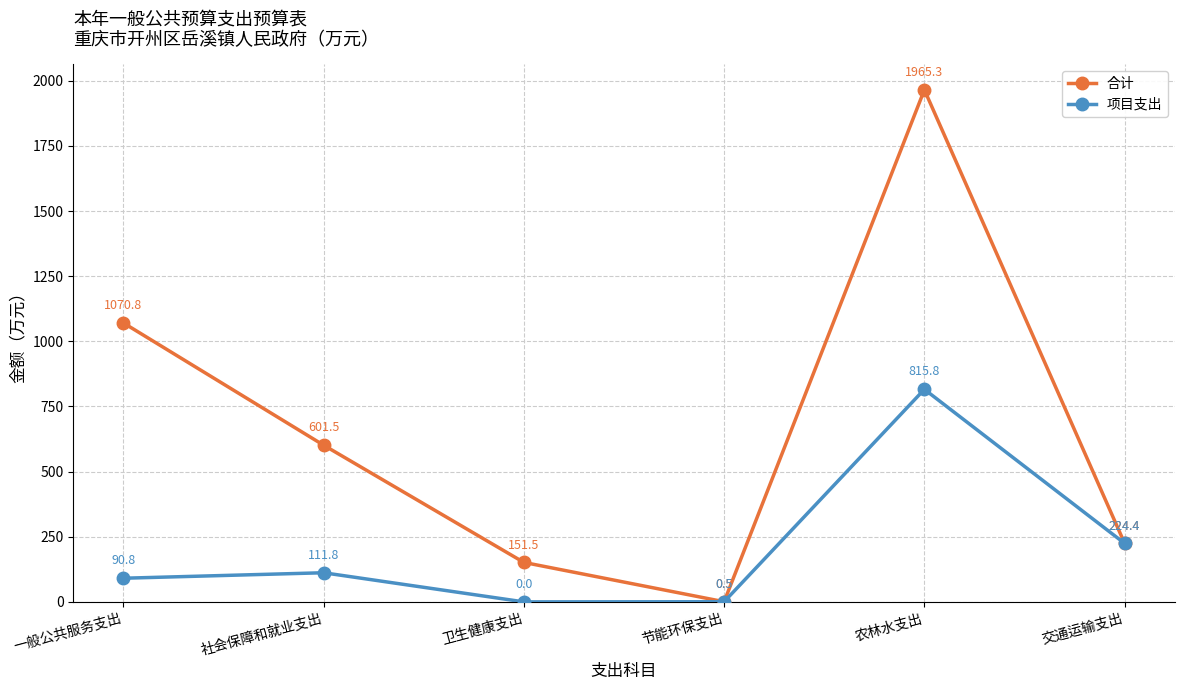

At which label is 合计 closest to 982?

一般公共服务支出